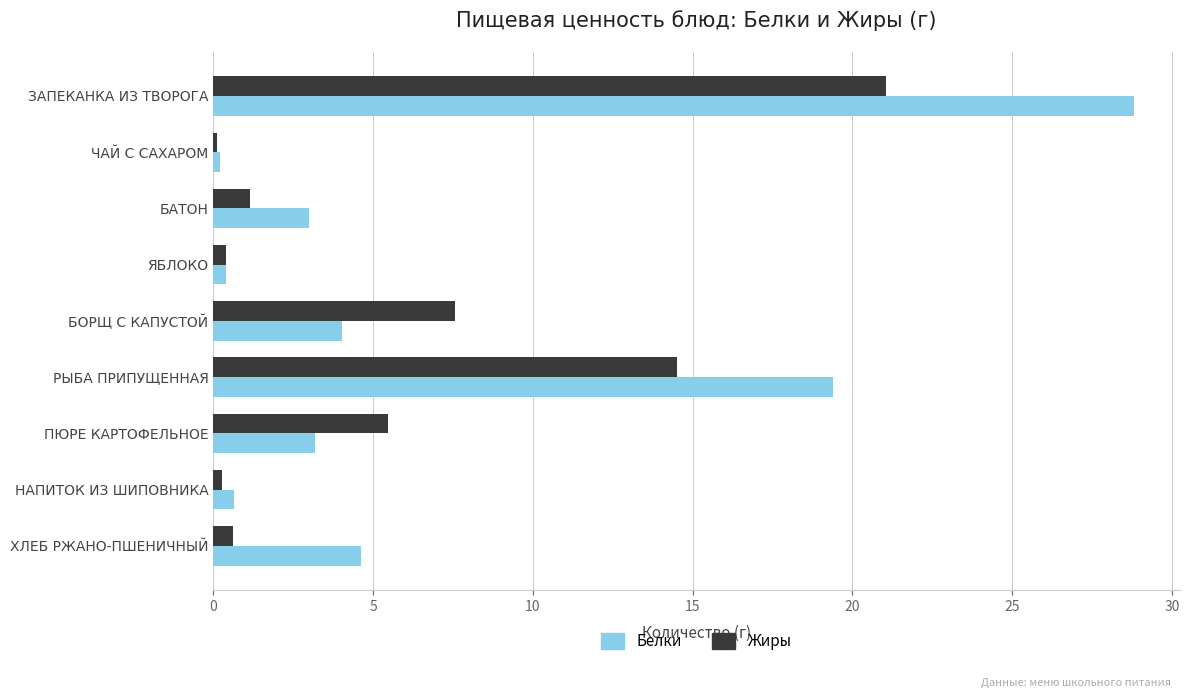

How many categories are shown in the chart?

9